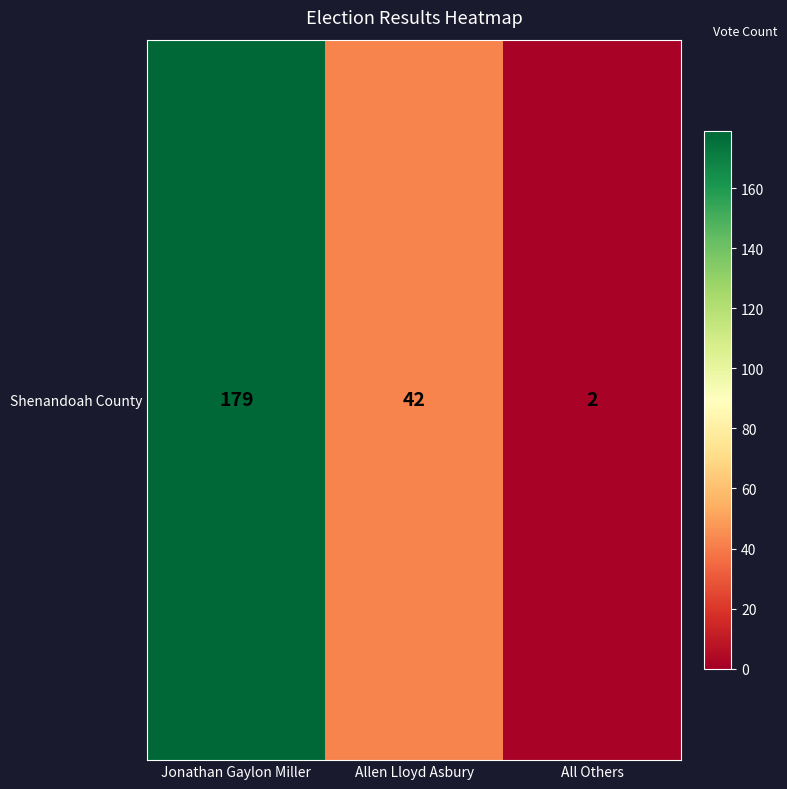

Approximately how many times larger is the value at Jonathan Gaylon Miller compared to Allen Lloyd Asbury?

4.3